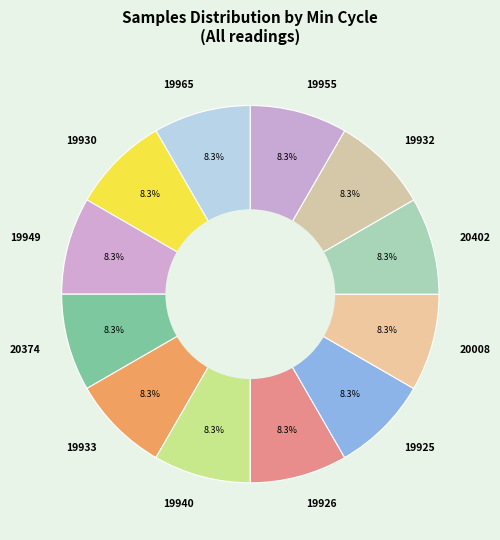

How many slices are in this pie chart?

12